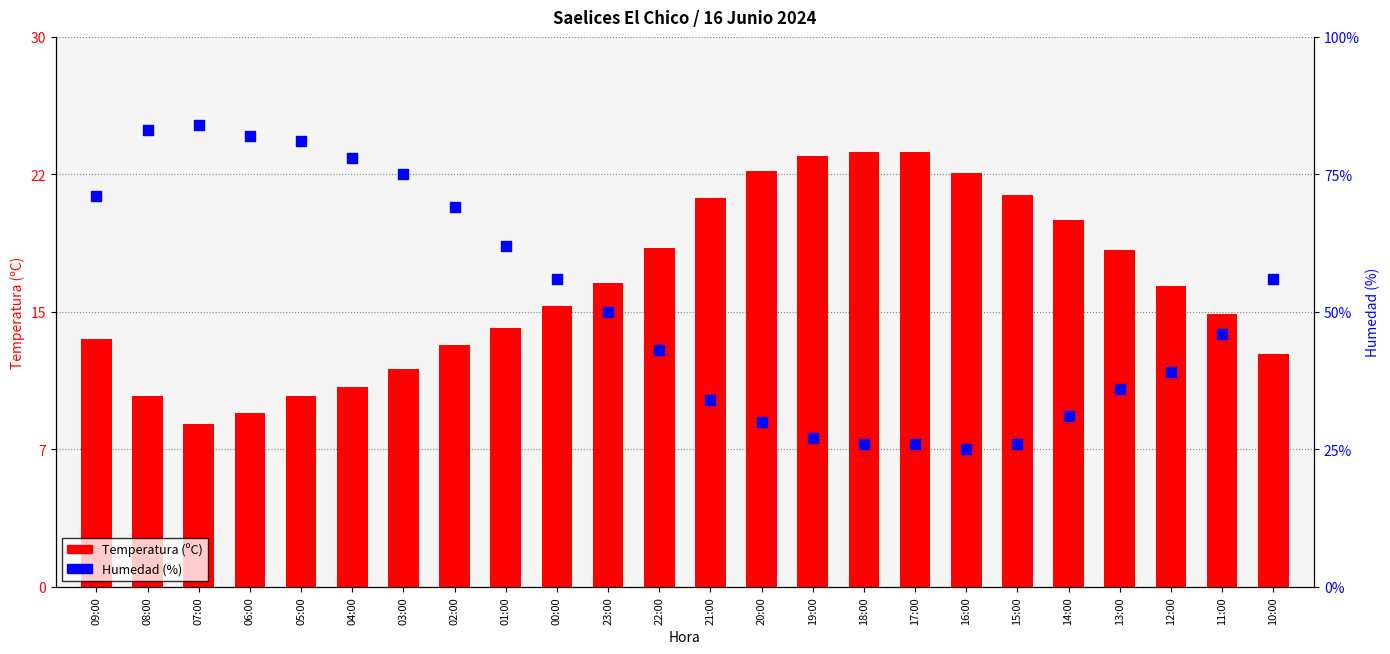

Which series has the widest spread of Y values?

Humedad (%)